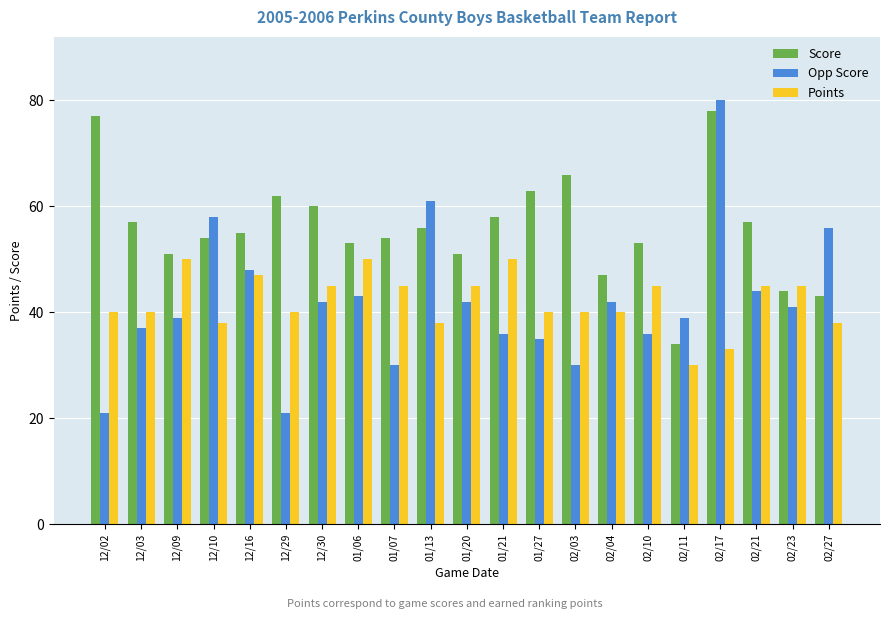

What is the sum of all Opp Score values?

881